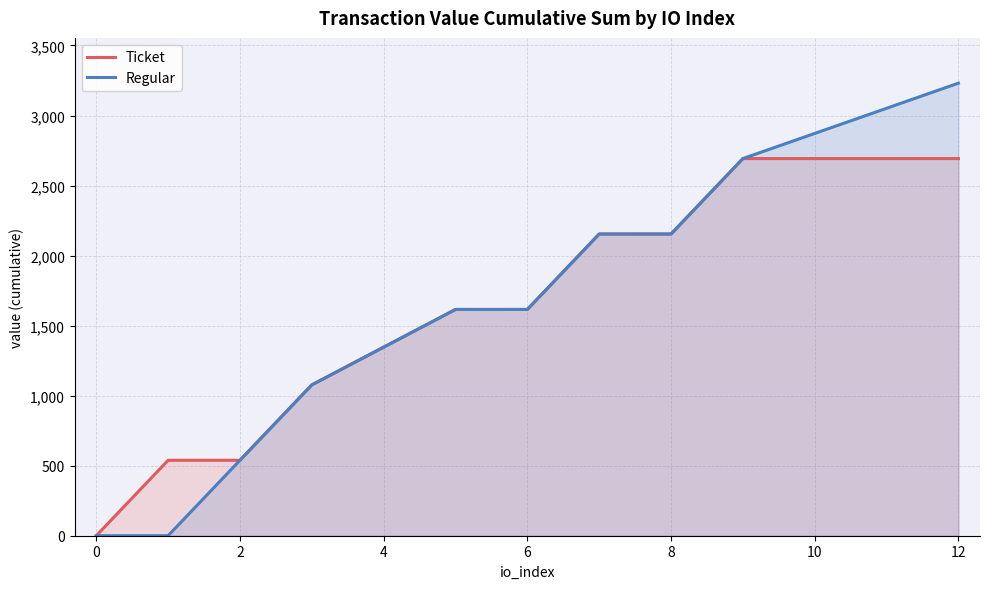

Which series has the largest range (max minus min)?

Regular